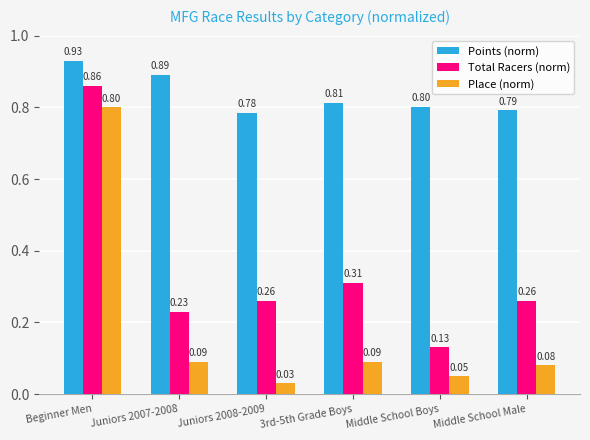

Between Juniors 2008-2009 and 3rd-5th Grade Boys, which series saw the biggest shift?

Place (norm)